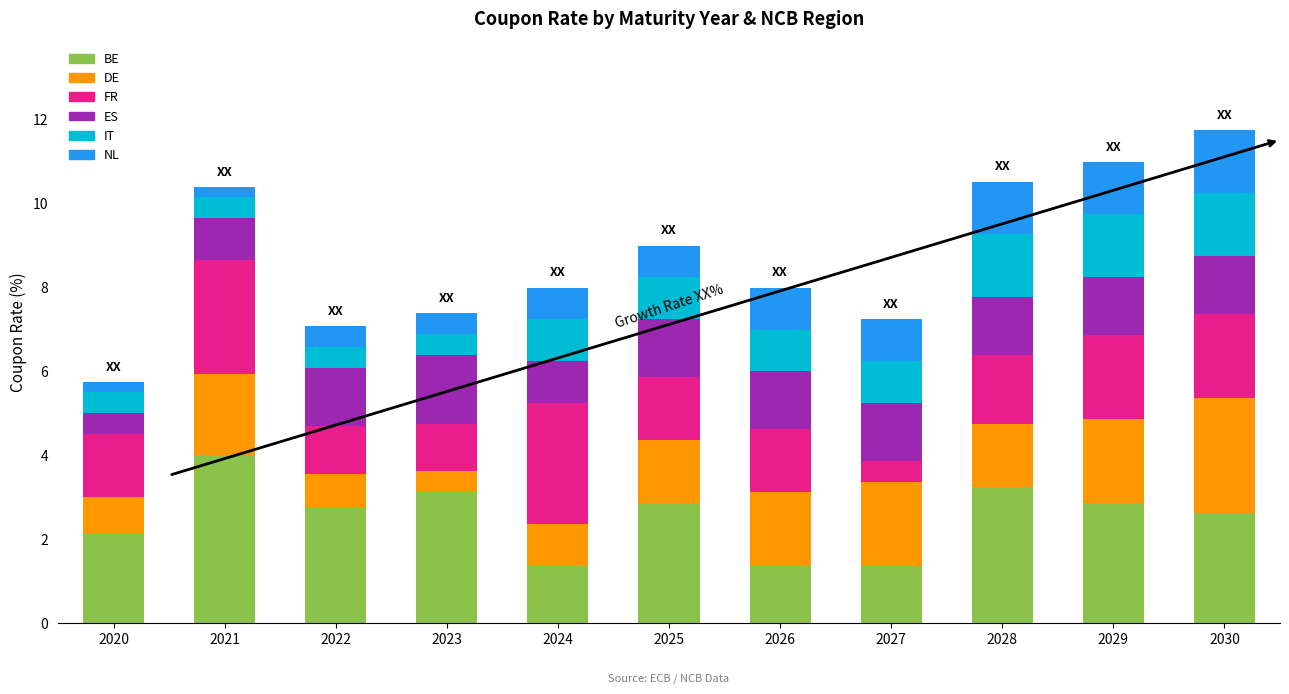

Count the number of data series in this chart.

6